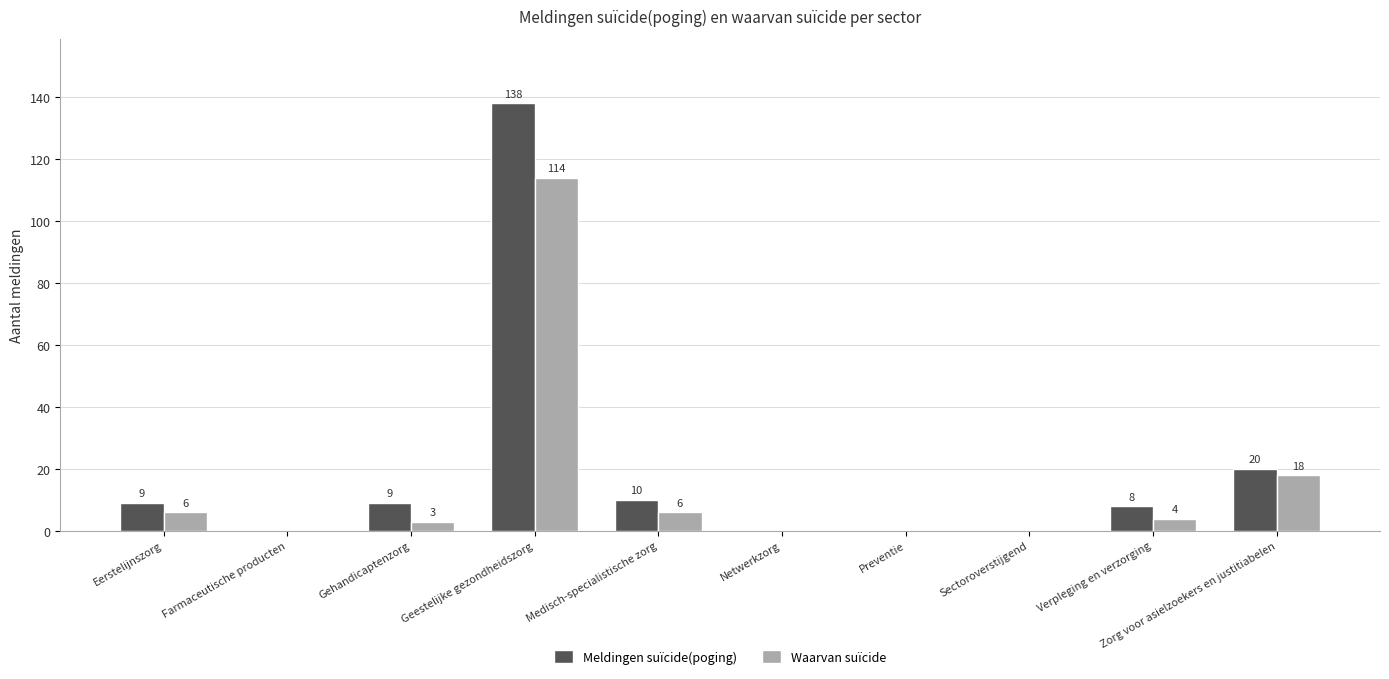

What is the sum of all Meldingen suïcide(poging) values?

194